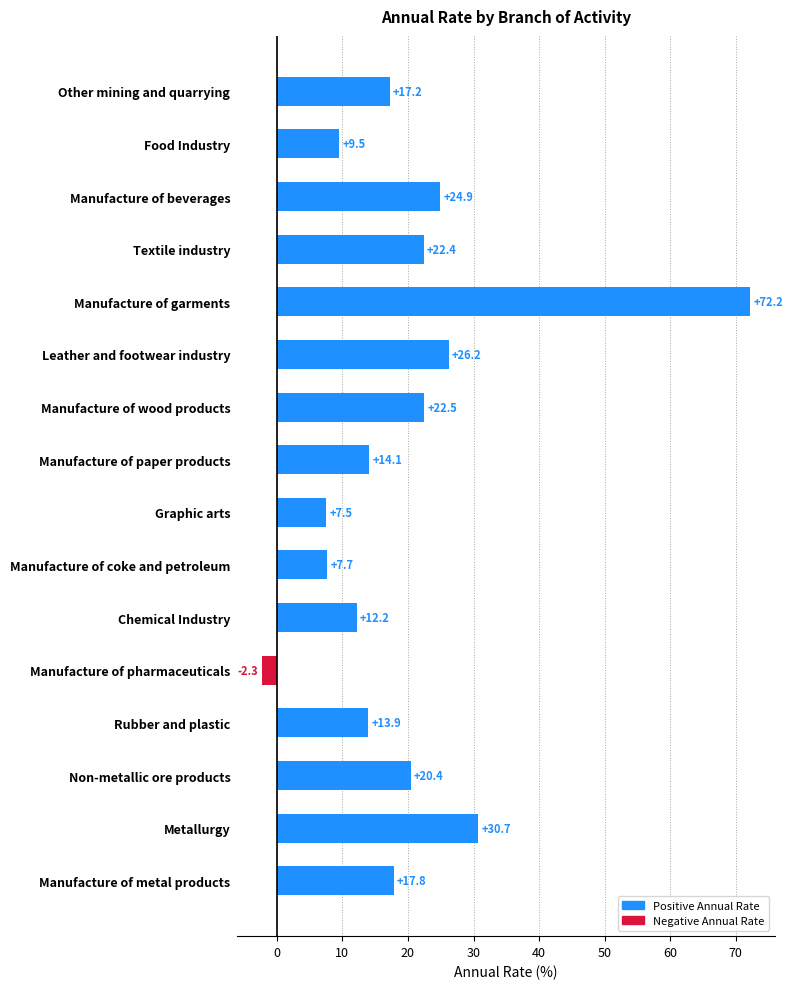

Which has a higher value, Manufacture of beverages or Manufacture of metal products?

Manufacture of beverages